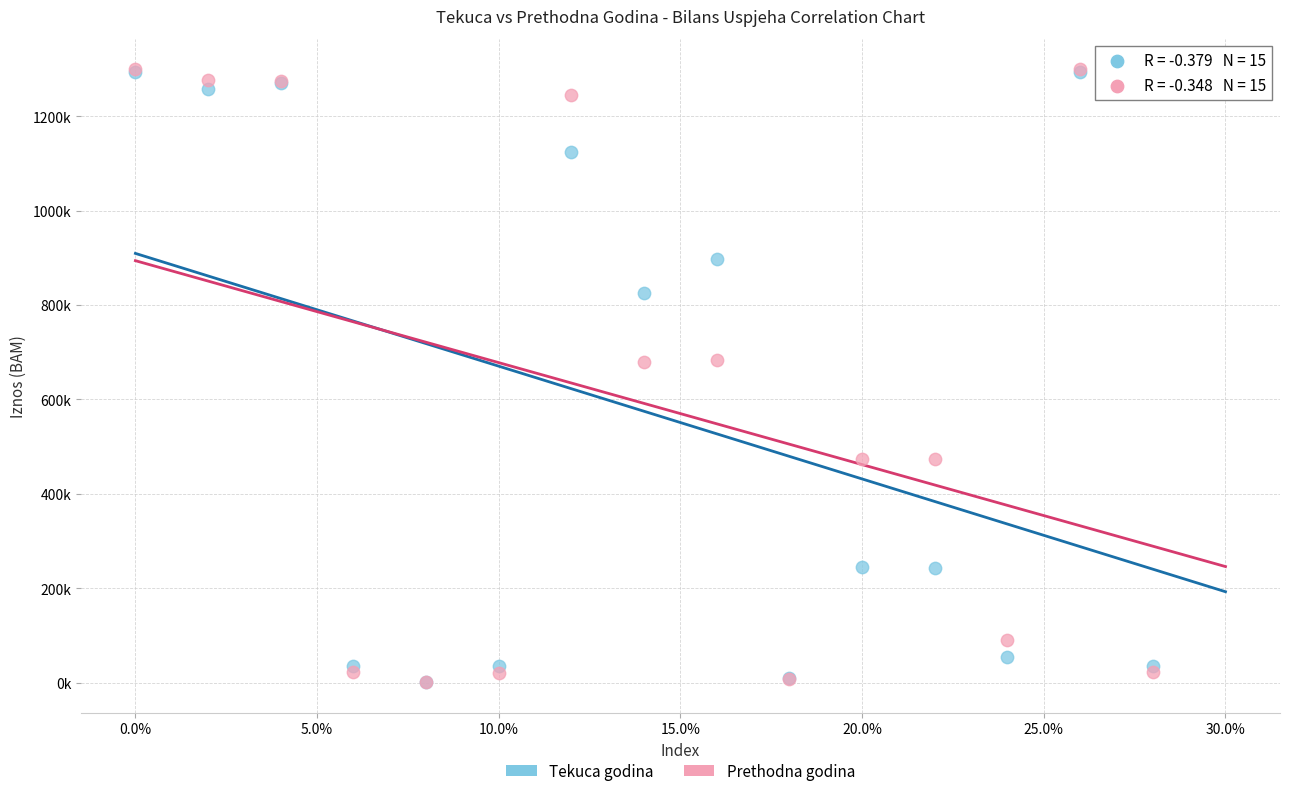

What are all the series names shown in the legend?

Tekuca godina, Prethodna godina